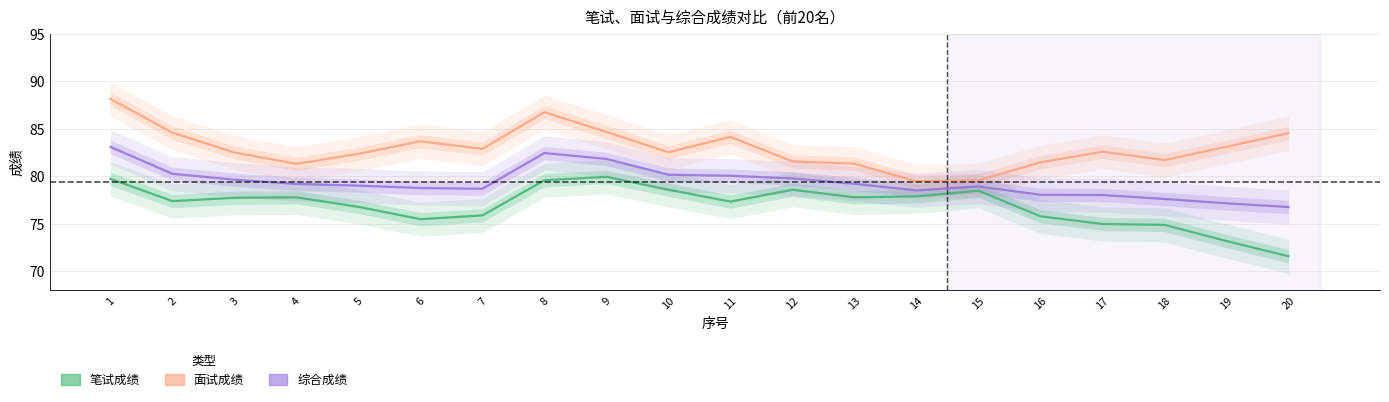

In 综合成绩, how many points are higher than both neighbors (excluding endpoints)?

2